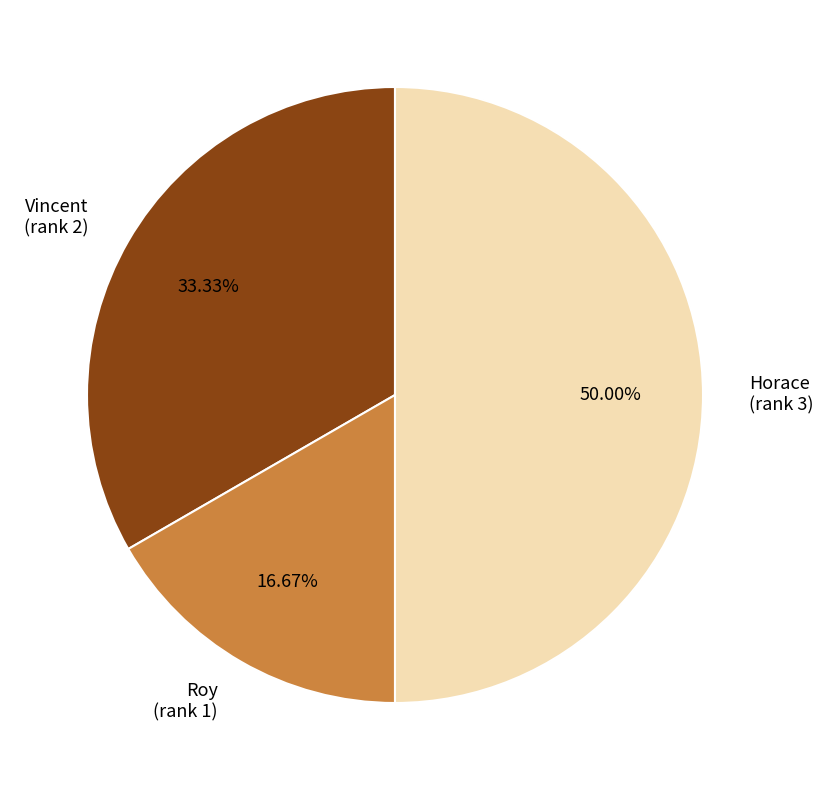

Rank the categories by value from highest to lowest.

Horace (rank 3), Vincent (rank 2), Roy (rank 1)